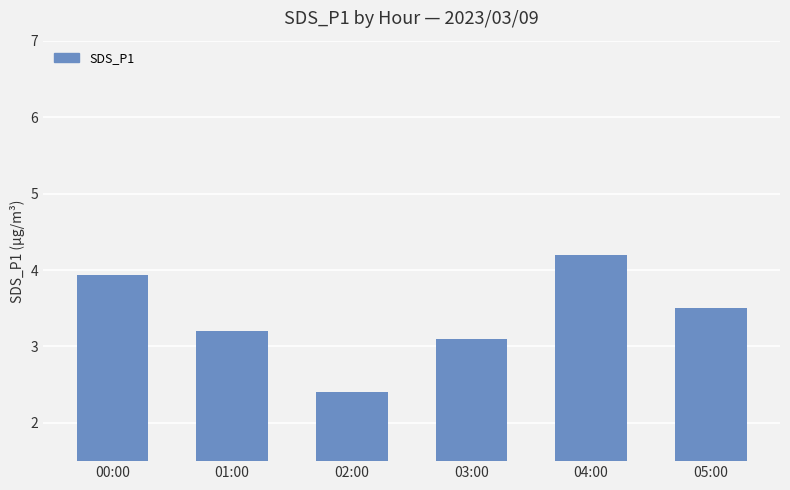

Is it true that the value at 02:00 is 3.7?

False